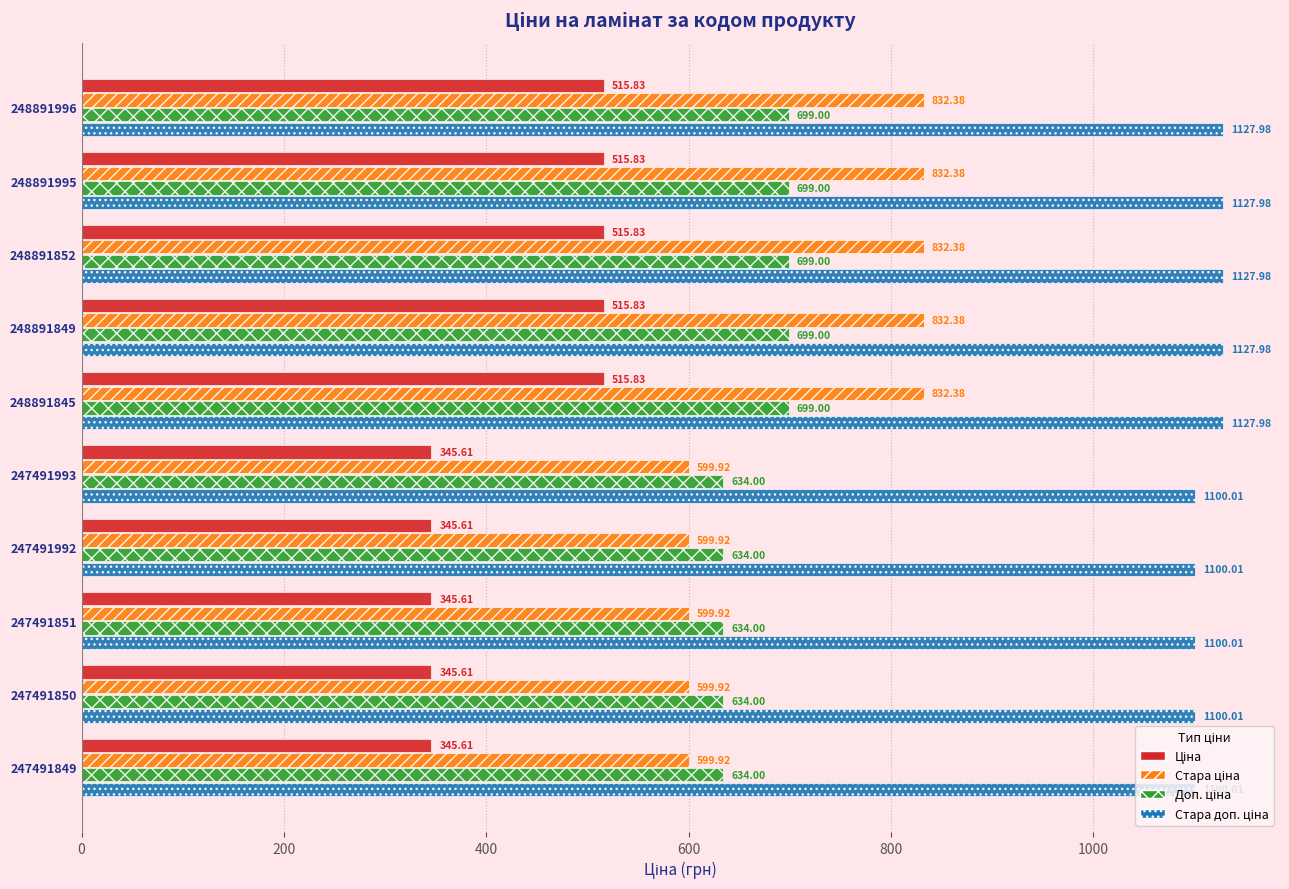

What is the total value across all series at 248891996?

3175.2